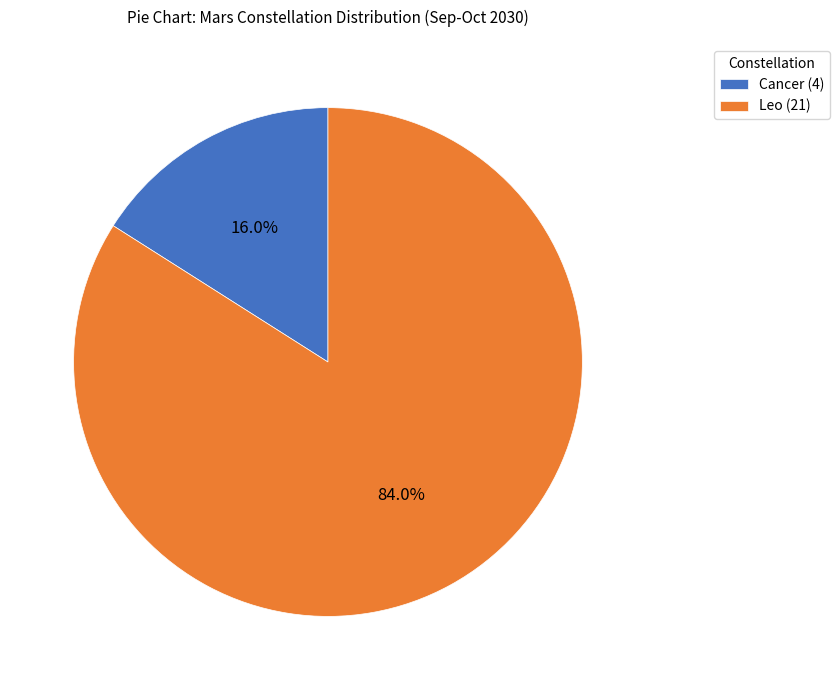

How many slices are in this pie chart?

2